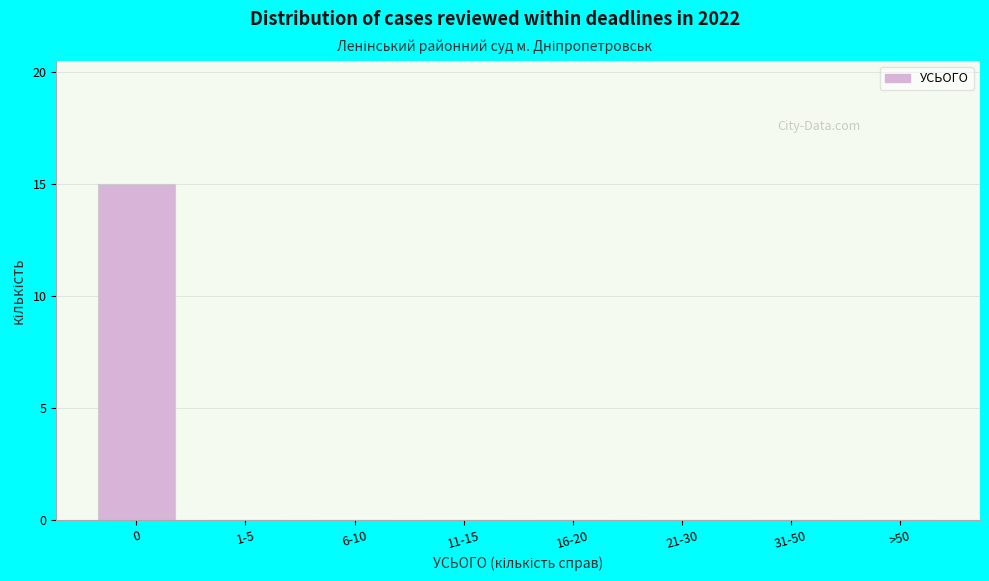

Reading left to right, list all the values displayed in this chart.

0=15	1-5=0	6-10=0	11-15=0	16-20=0	21-30=0	31-50=0	>50=0